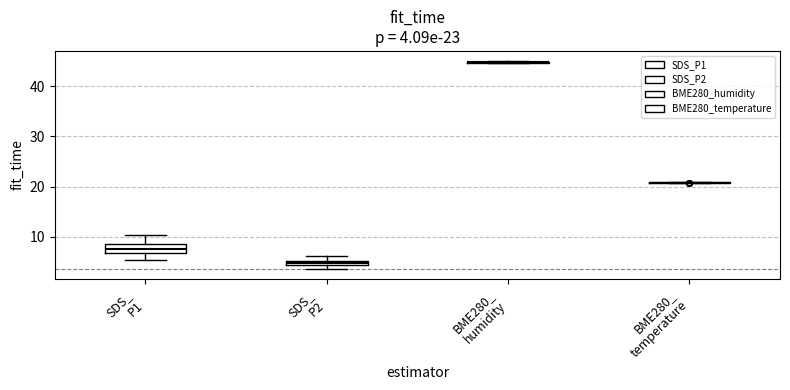

Which box is the tallest, from its lower edge to its upper edge?

SDS_ P1